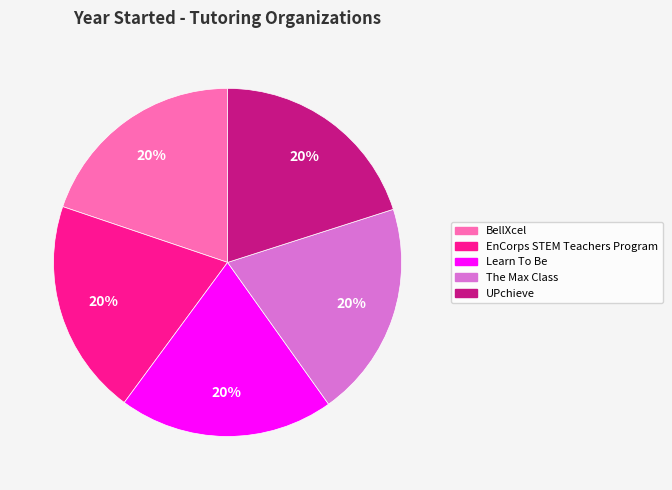

Does Learn To Be account for over 50% of the chart?

No